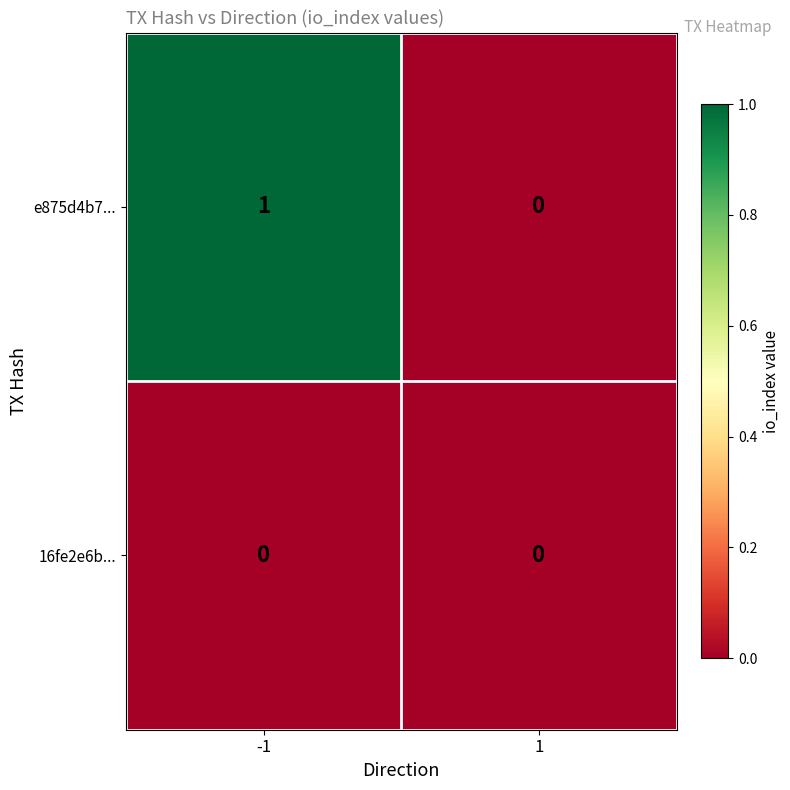

Reading left to right, transcribe all the data shown in this chart.

e875d4b7...: -1=1	1=0
16fe2e6b...: -1=0	1=0